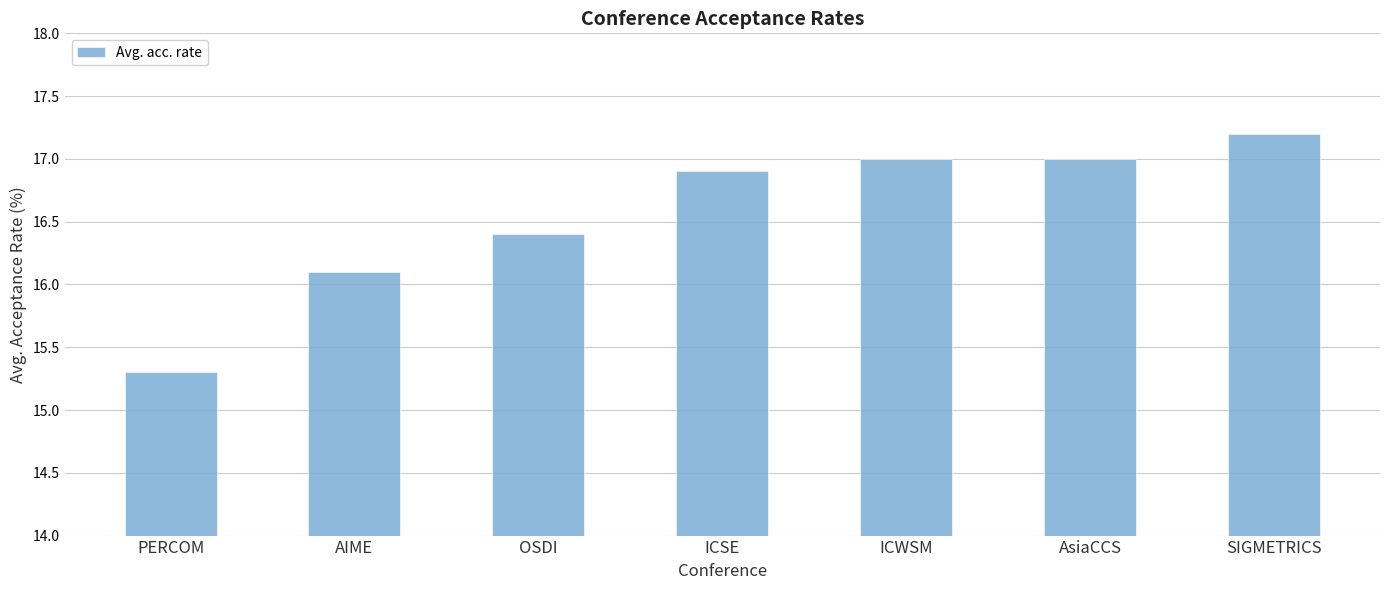

What is the label of the 5th bar from the left?

ICWSM